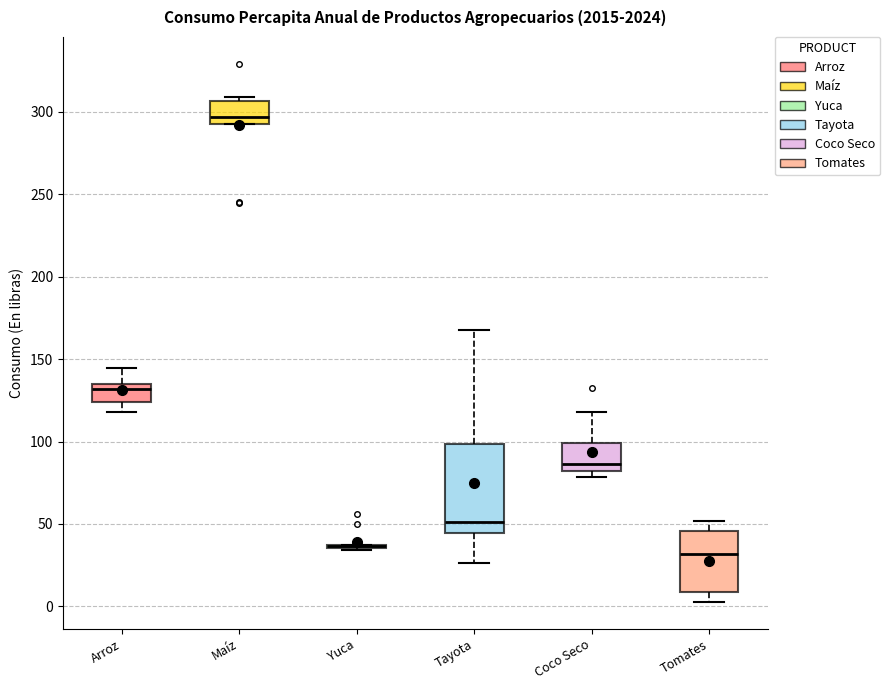

Reading left to right, read every box against the y-axis: the position of its median line, the range the box covers, and the ends of its whiskers. The values are not printed on the chart, so give them approximately, as read against the axis.

Arroz: median 130, box 125 to 135, whiskers 120 to 145
Maíz: median 295 (just above the box's lower edge), box 295 to 305, whiskers 295 to 310
Yuca: box collapsed to a line at 35, whiskers 35 to 35
Tayota: median 50, box 45 to 100, whiskers 25 to 170
Coco Seco: median 85, box 80 to 100, whiskers 80 (just below the box's lower edge) to 120
Tomates: median 30, box 10 to 45, whiskers 5 to 50